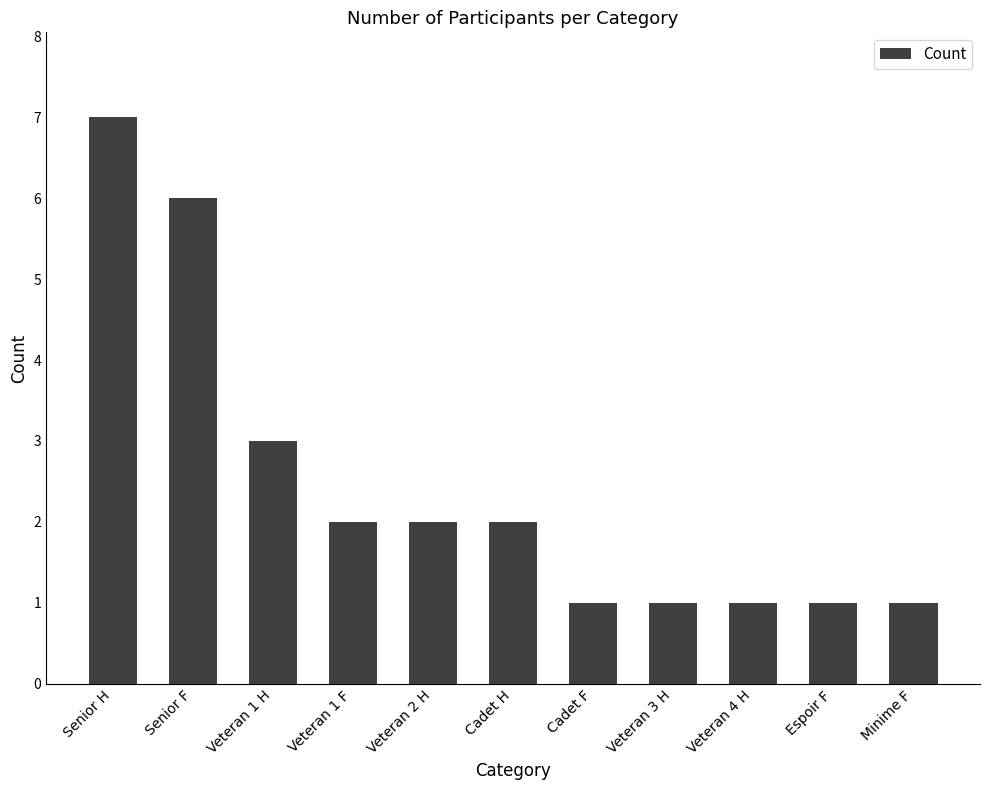

Reading left to right, extract all data points from this chart.

Senior H=7	Senior F=6	Veteran 1 H=3	Veteran 1 F=2	Veteran 2 H=2	Cadet H=2	Cadet F=1	Veteran 3 H=1	Veteran 4 H=1	Espoir F=1	Minime F=1